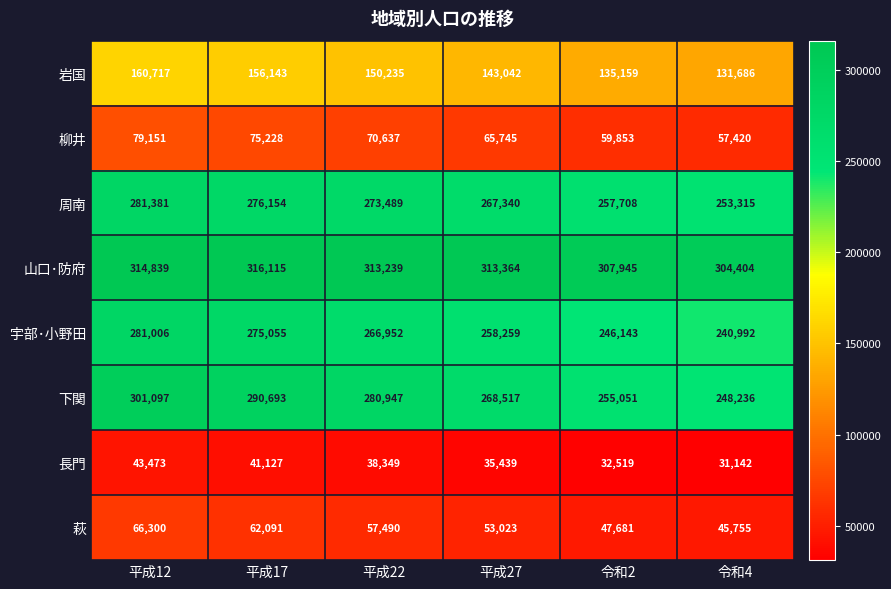

At which category is the sum across all series the highest?

平成12